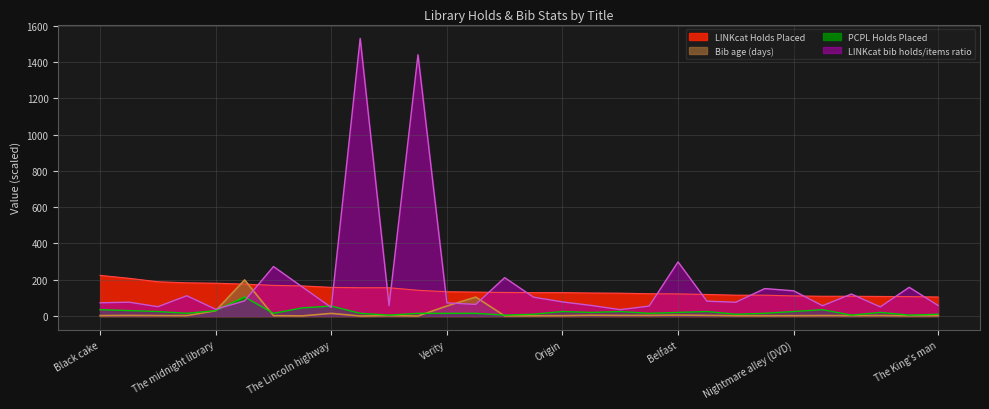

At how many categories does at least one series exceed 347?

2